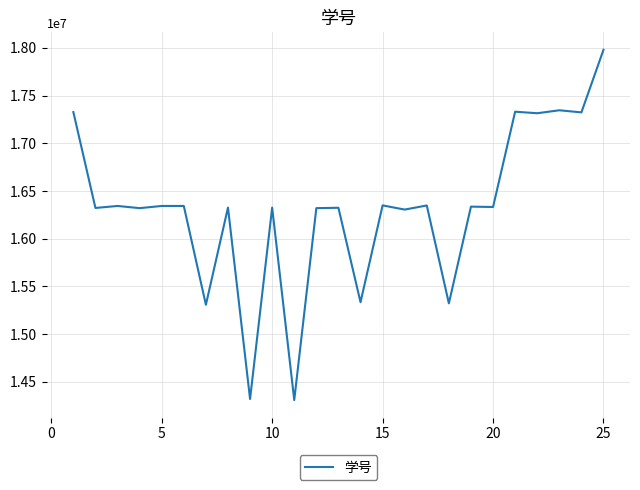

What is the difference between the maximum and minimum values?

3672013